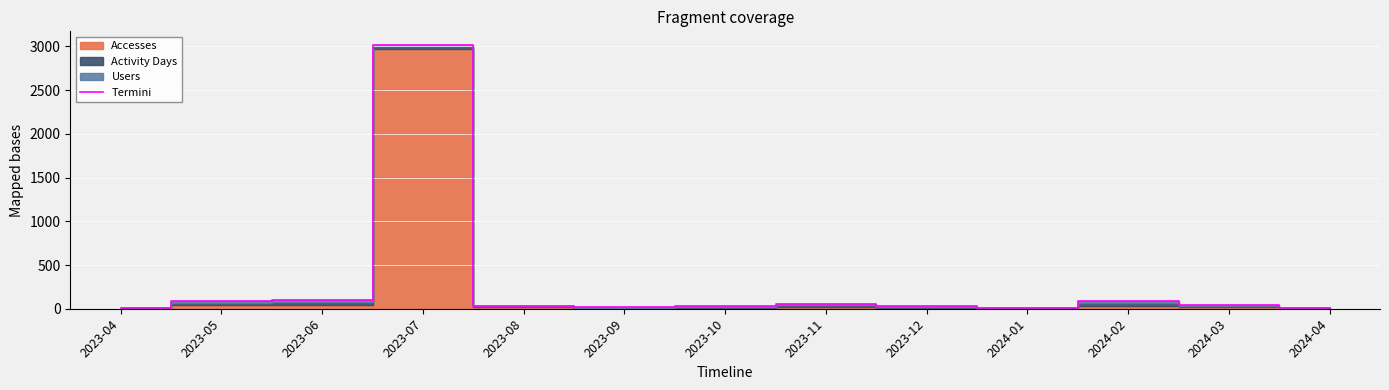

Reading right to left, what are all the values shown in this chart?

8	44	84	11	35	55	32	15	37	3021	103	90	12